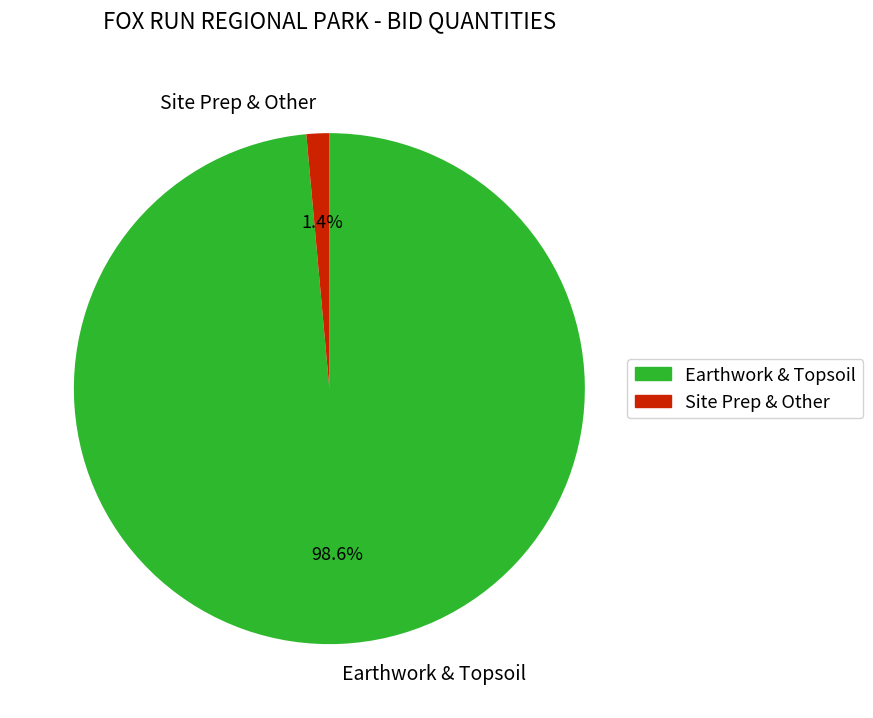

Between Site Prep & Other and Earthwork & Topsoil, which is larger?

Earthwork & Topsoil